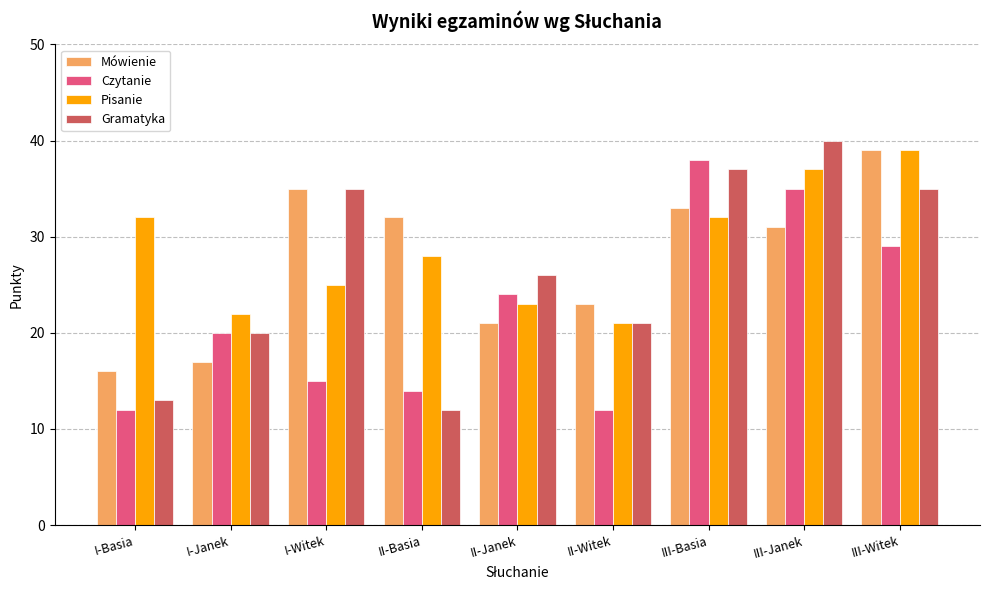

What are all the series names shown in the legend?

Mówienie, Czytanie, Pisanie, Gramatyka